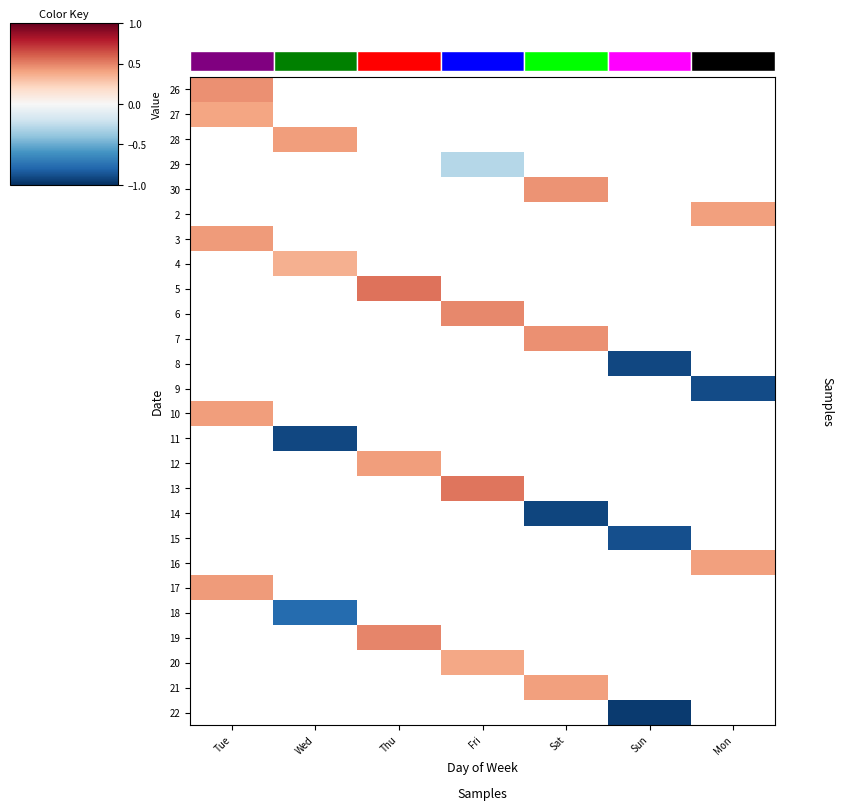

Is the value of 6 at Sun greater than the value of 11 at Tue?

No